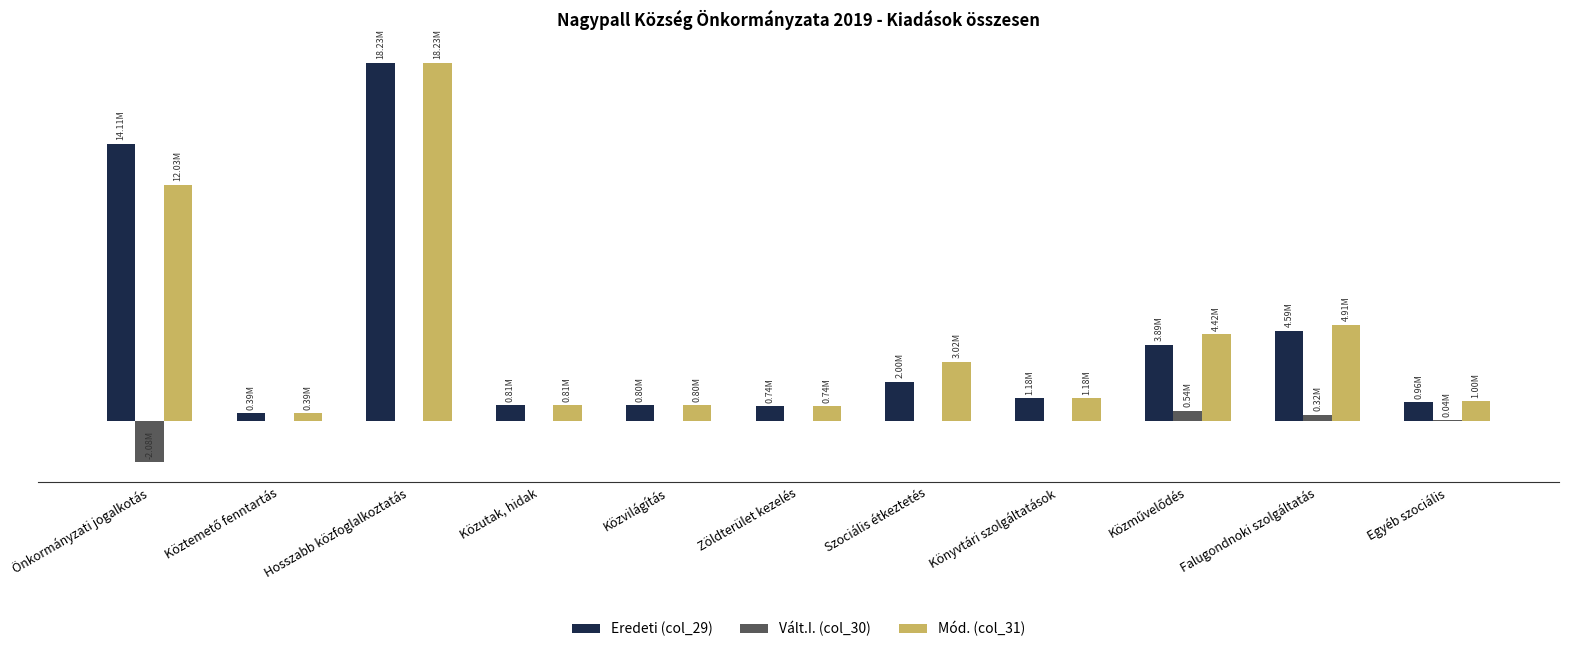

What is the value of the Eredeti (col_29) bar at the 9th from the left?

3889525